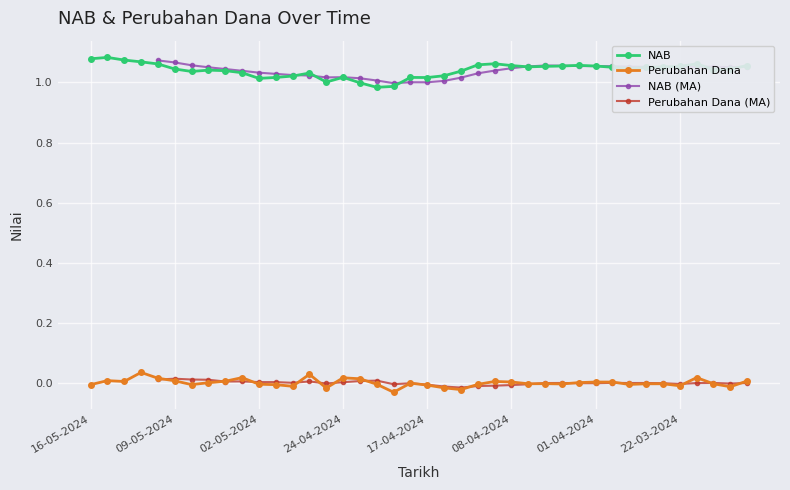

True or false: NAB and Perubahan Dana cross at least once.

False